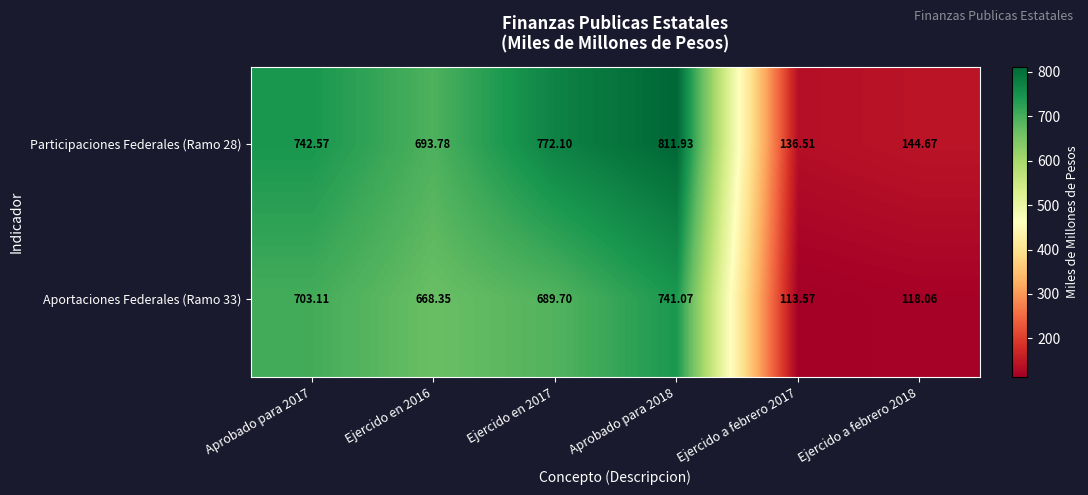

Is the value of Participaciones Federales (Ramo 28) at Aprobado para 2017 greater than the value of Aportaciones Federales (Ramo 33) at Ejercido en 2017?

Yes